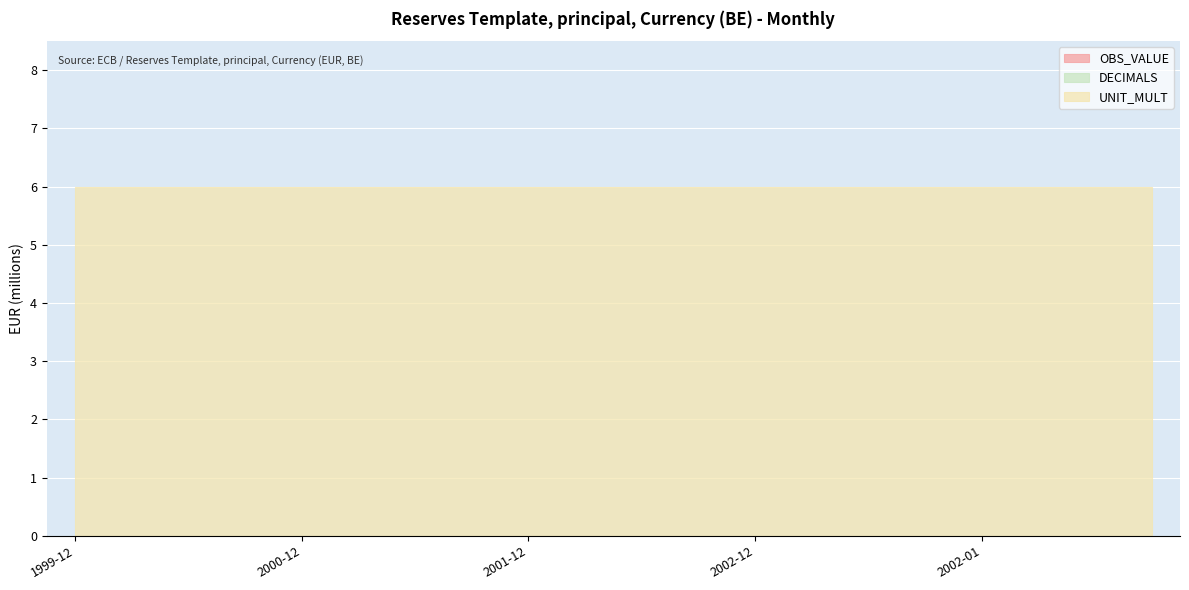

Reading left to right, what are all the values shown in this chart?

OBS_VALUE: 0	0	0	0	0	0	0	0	0	0	0	0	0	0	0	0	0	0	0	0
DECIMALS: 0	0	0	0	0	0	0	0	0	0	0	0	0	0	0	0	0	0	0	0
UNIT_MULT: 6	6	6	6	6	6	6	6	6	6	6	6	6	6	6	6	6	6	6	6